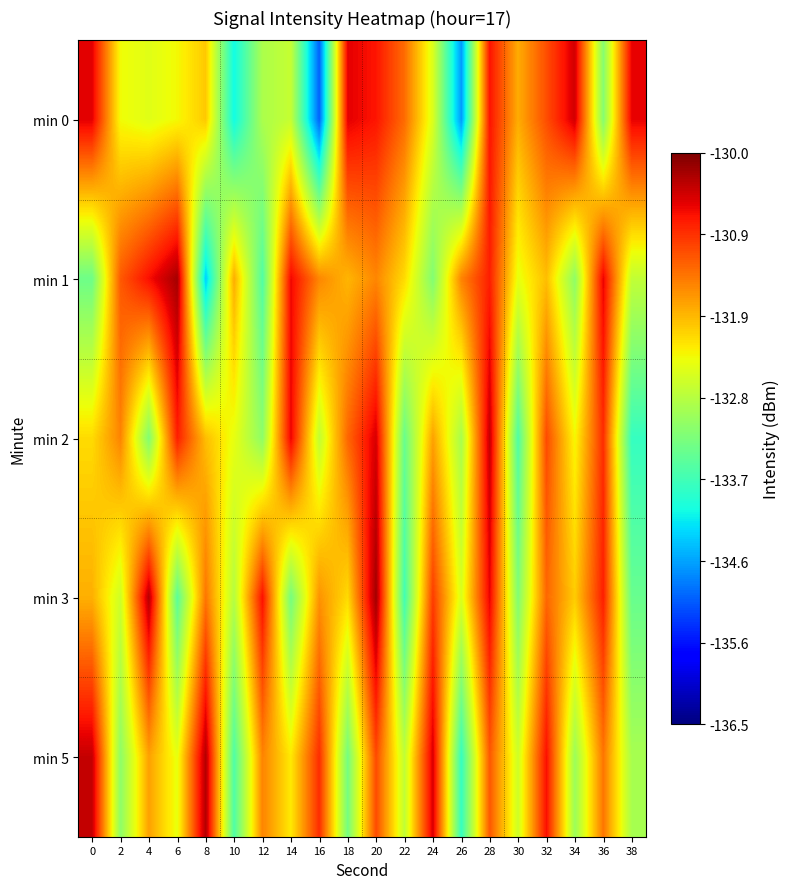

Rank the series at 24 from lowest to highest value.

min 1, min 0, min 2, min 3, min 5